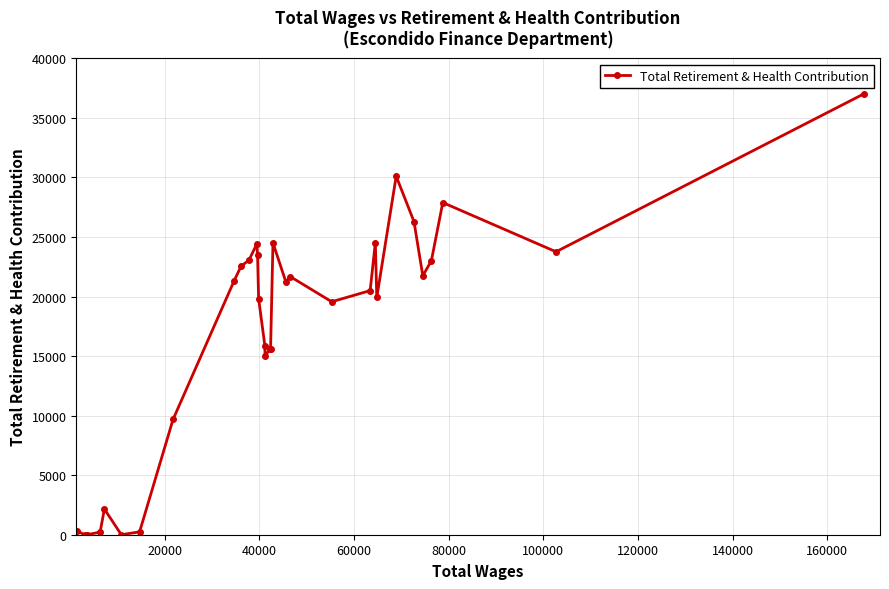

What is the difference between the maximum and minimum values?

37027